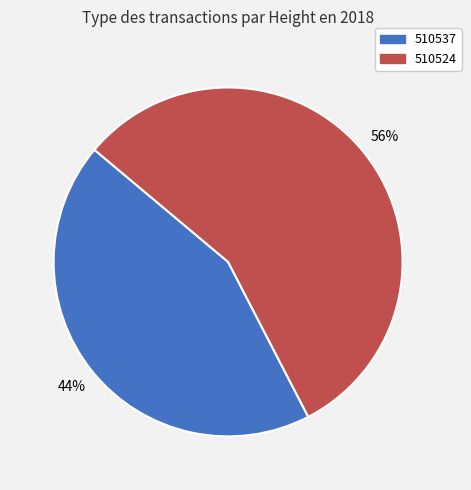

Is the sum of 510537 and 510524 greater than half?

Yes